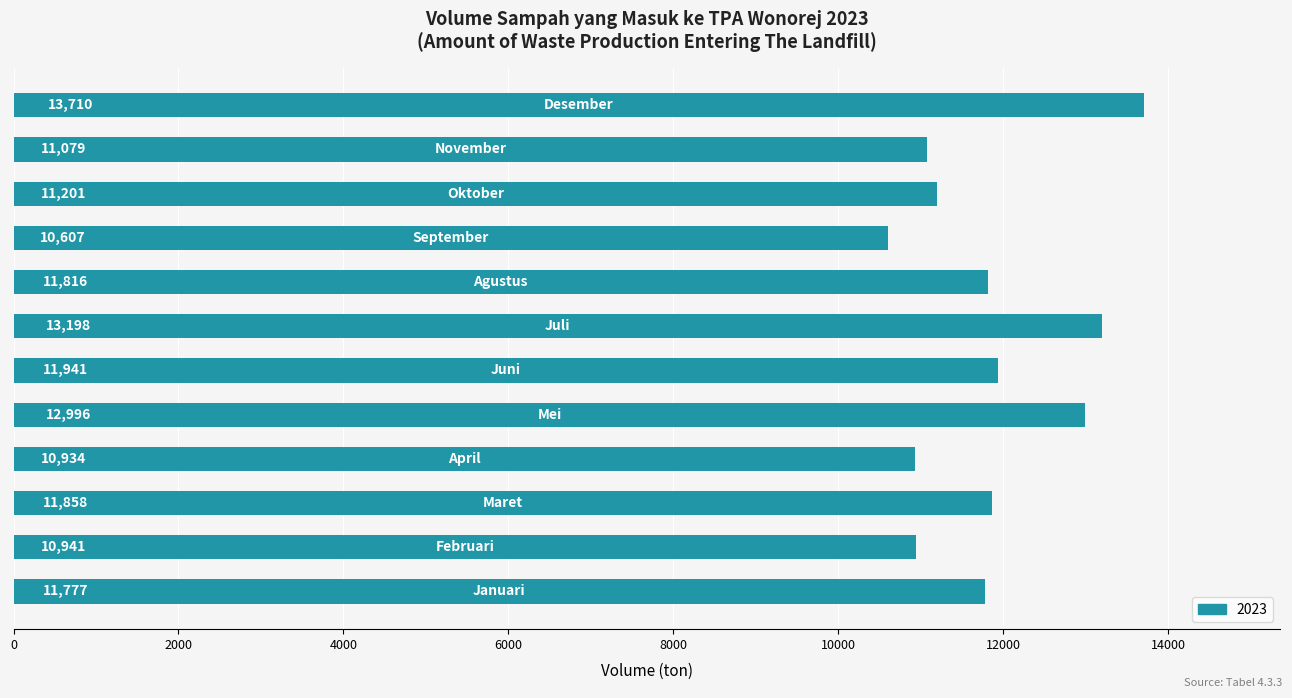

What is the sum of all values?

142058